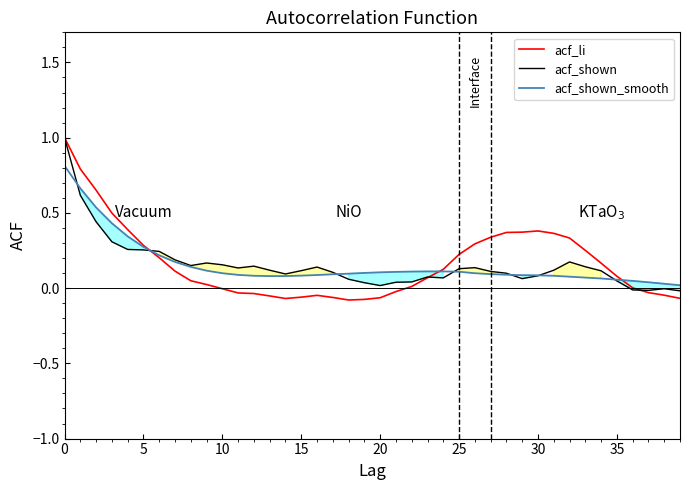

Which series ends up on top after the final intersection of acf_li and acf_shown_smooth?

acf_shown_smooth